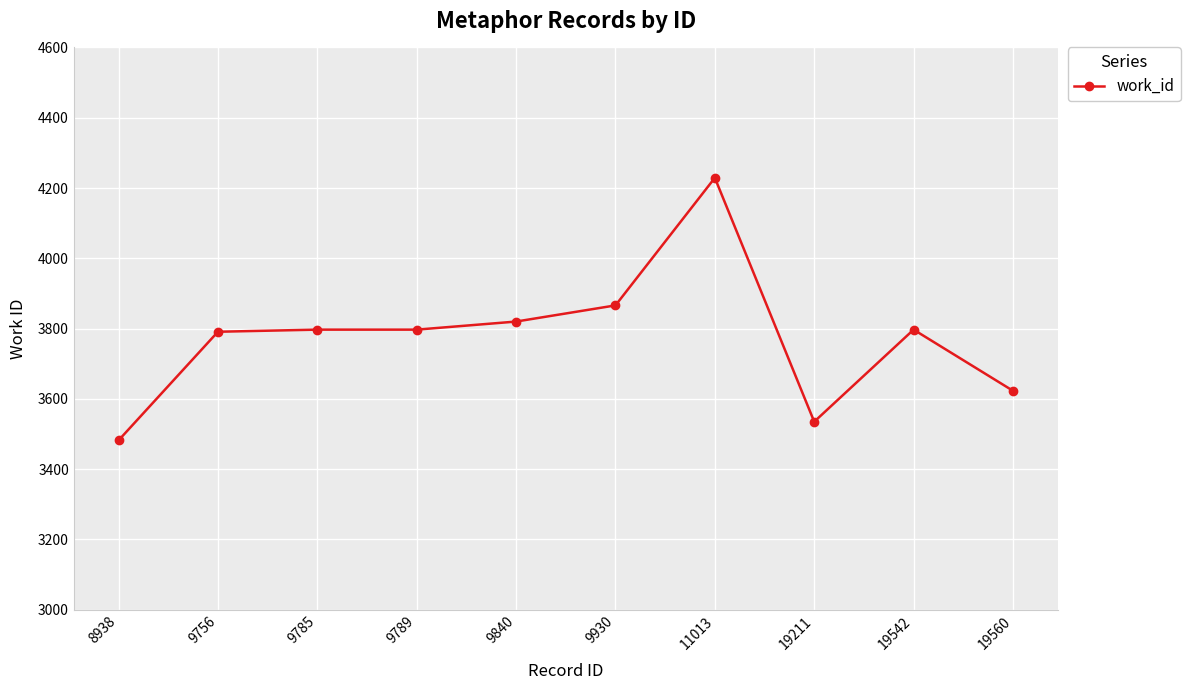

True or false: there are more than 1 points higher than both neighbors.

True